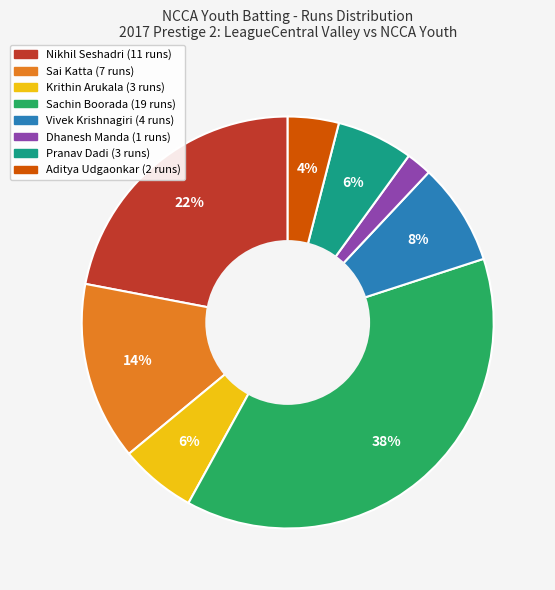

Count the number of slices in the pie.

8